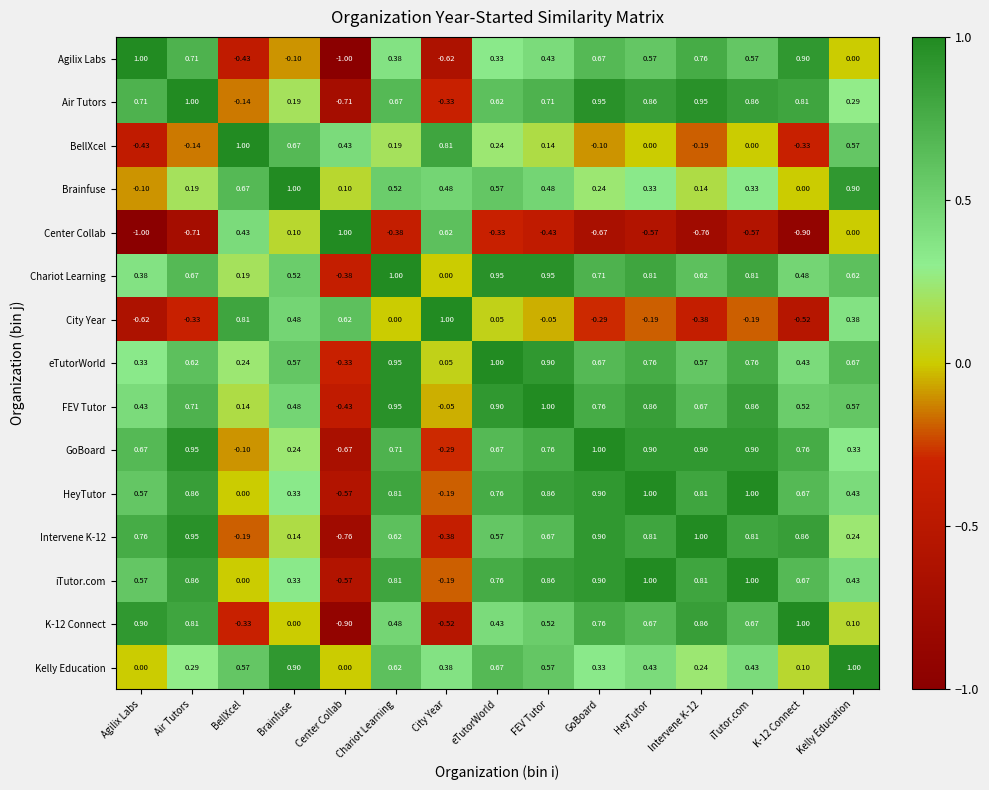

How many series are shown in this chart?

15